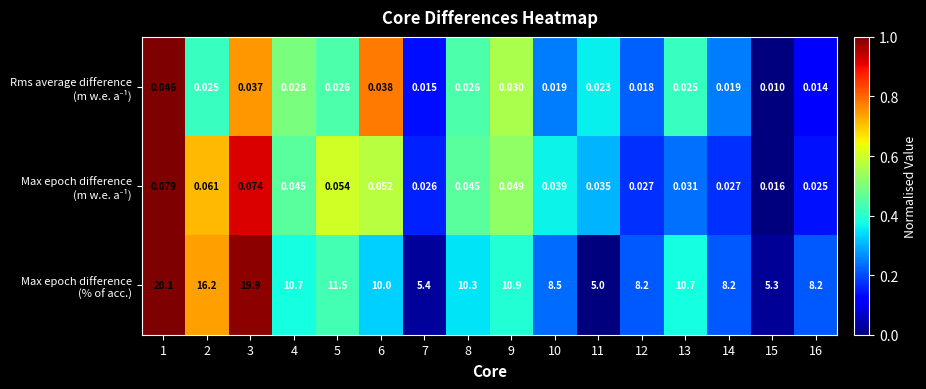

What is the total value across all series at 14?

8.2